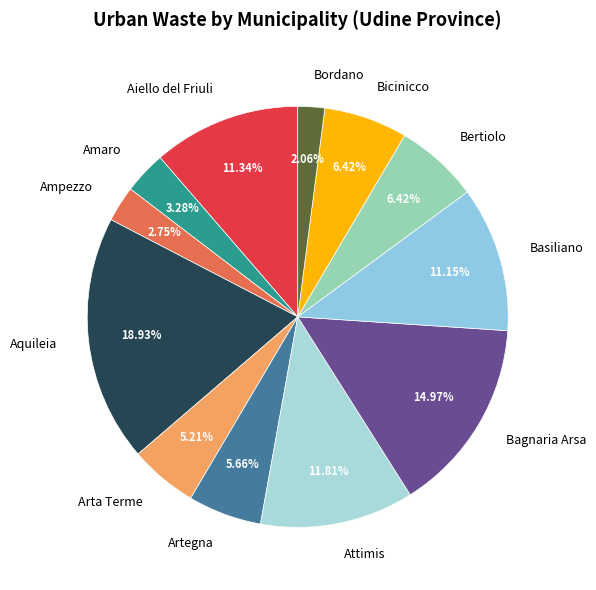

What is the total percentage of Arta Terme and Bertiolo?

11.6%